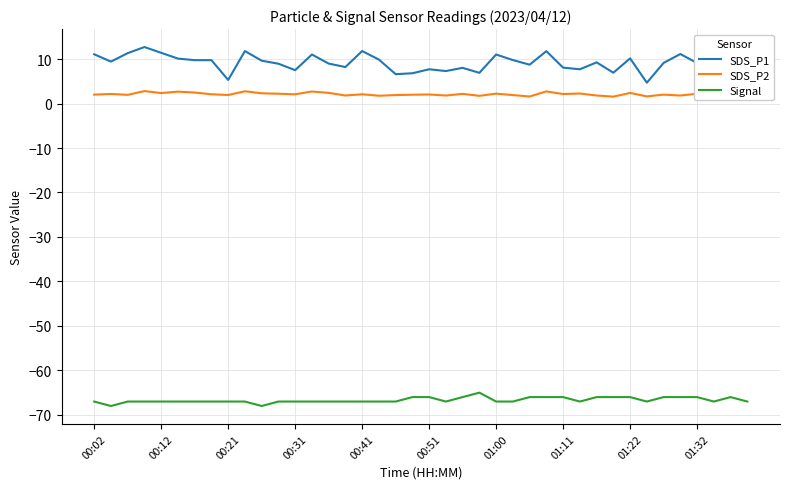

What is the lowest value of the Signal series?

-68.0